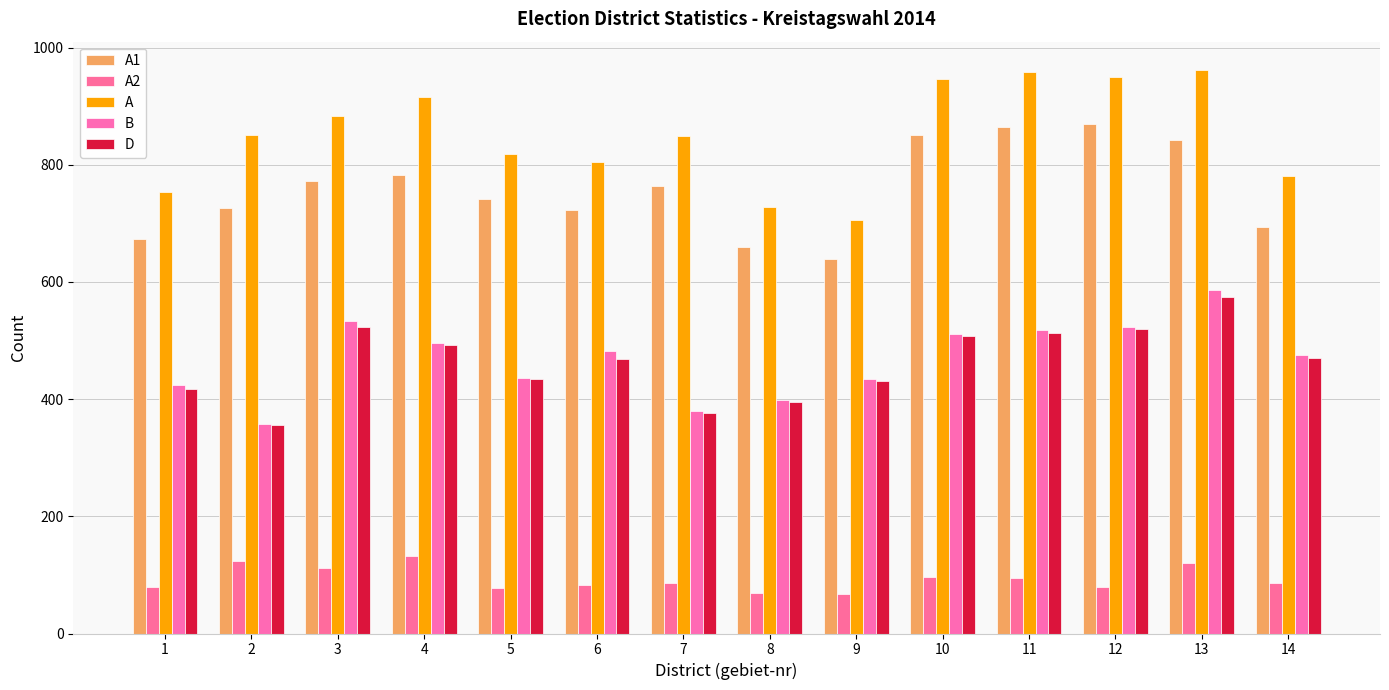

What is the value of the A bar at the 13th from the left?

962